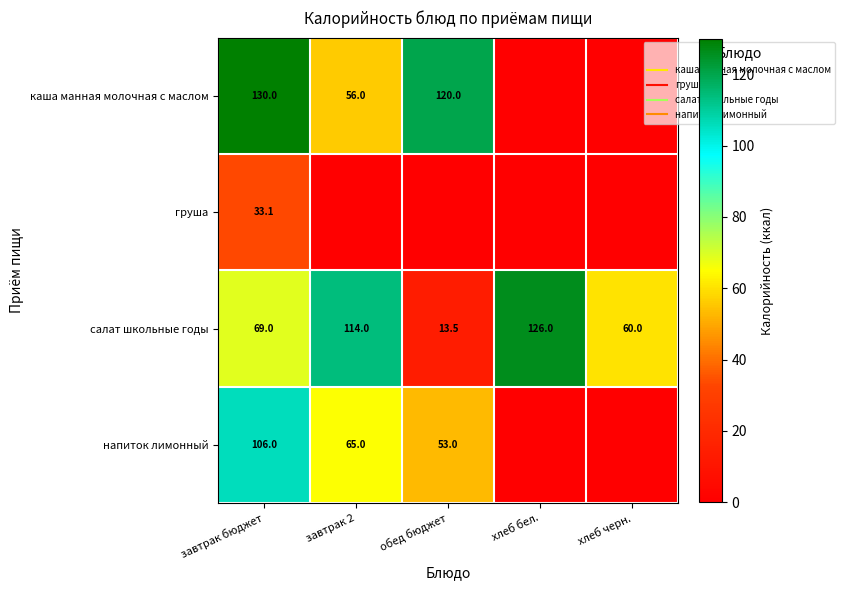

At which label does салат школьные годы first exceed 69?

завтрак 2